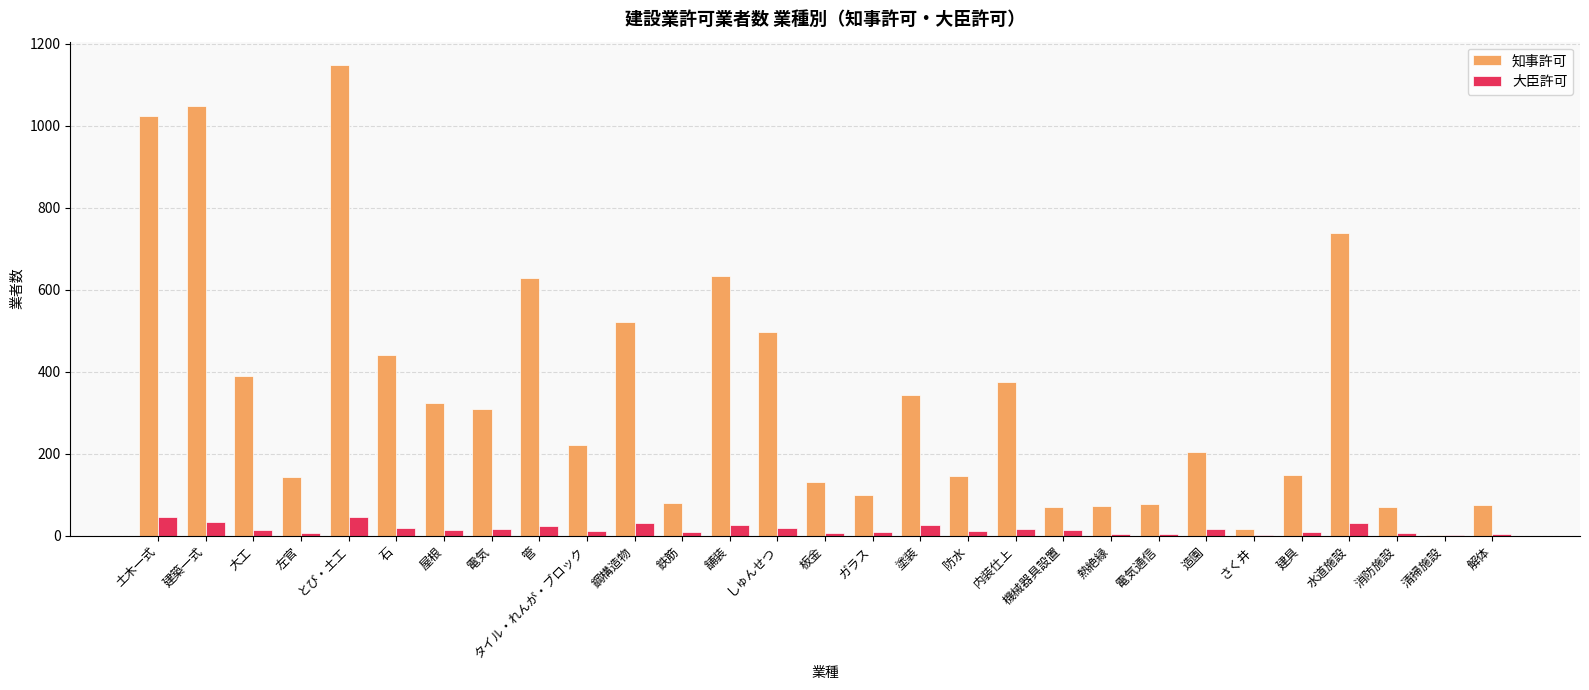

What is the total value across all series at 大工?

403